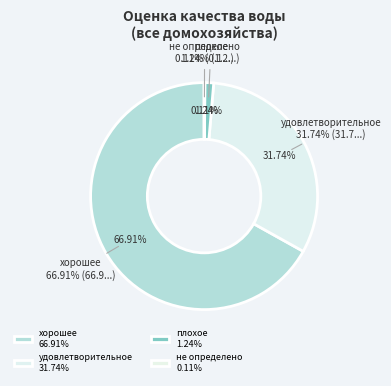

To the nearest percent, what is the difference between the хорошее and удовлетворительное slice percentages?

35%